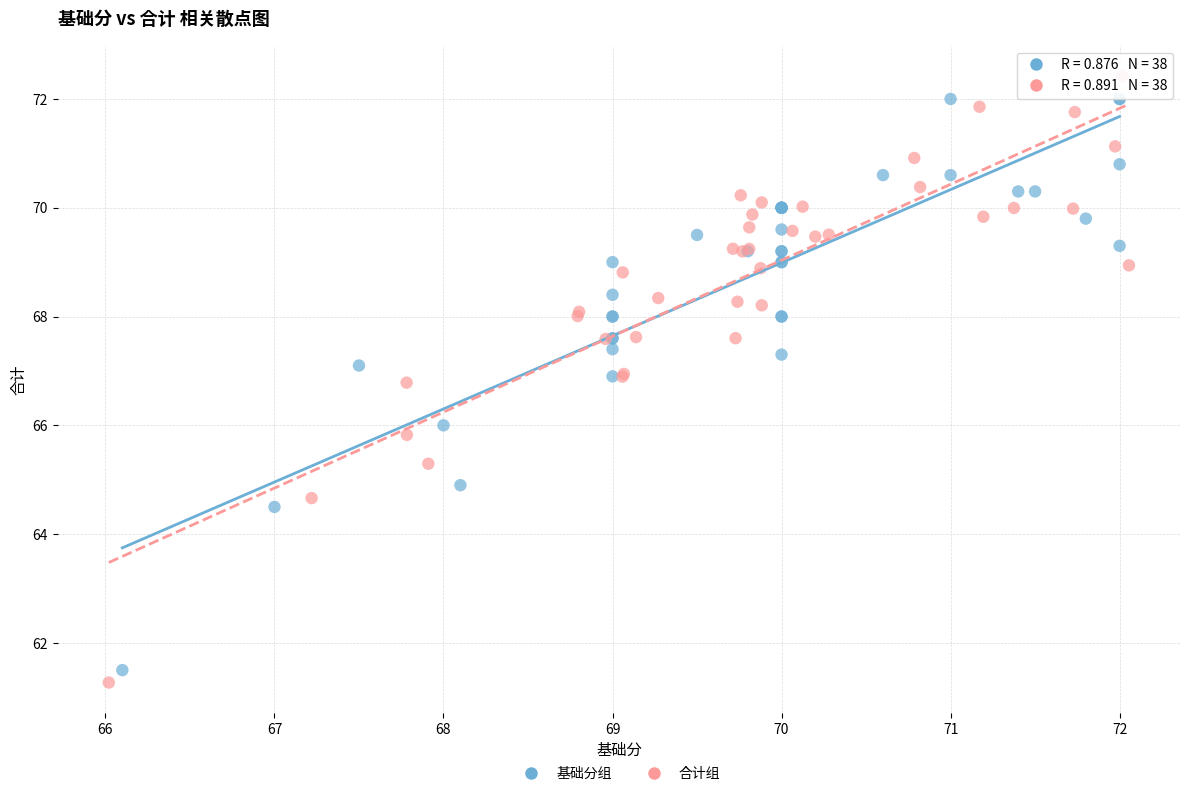

Which series has the widest spread of Y values?

合计组